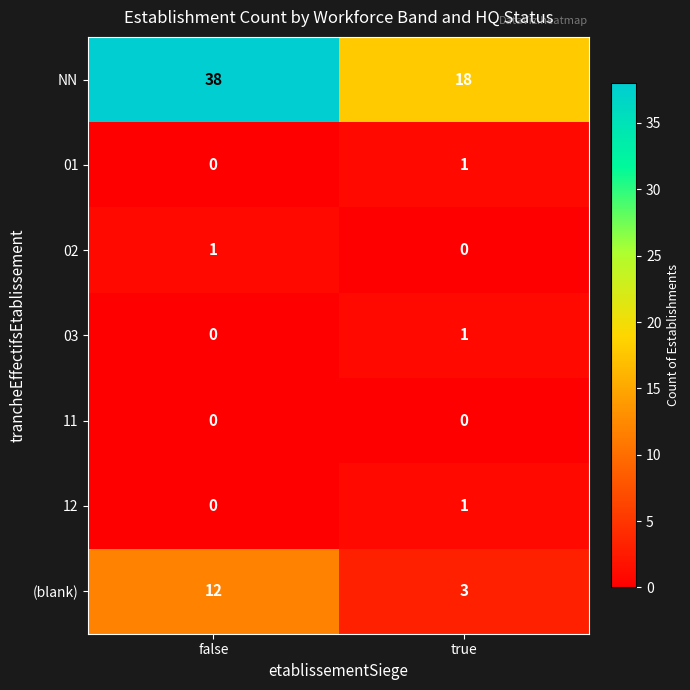

Which series has the largest total across all categories?

NN